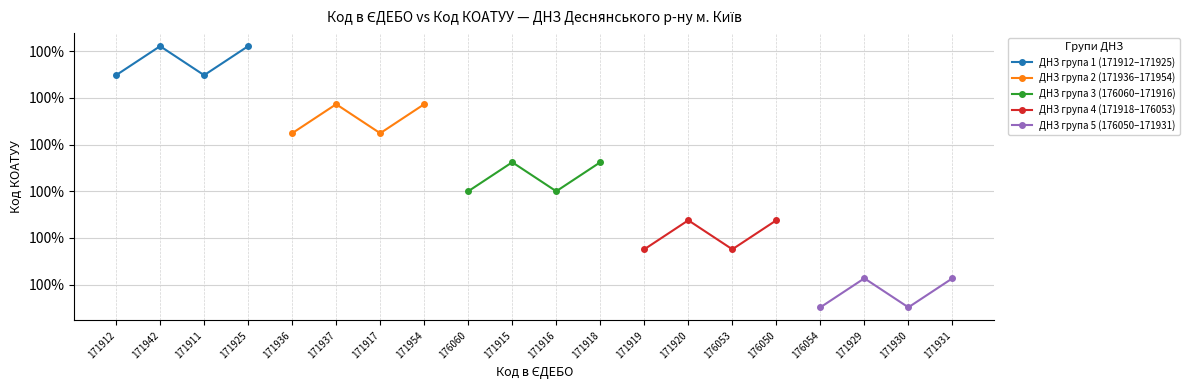

True or false: ДНЗ група 1 (171912–171925) and ДНЗ група 5 (176050–171931) cross at least once.

False